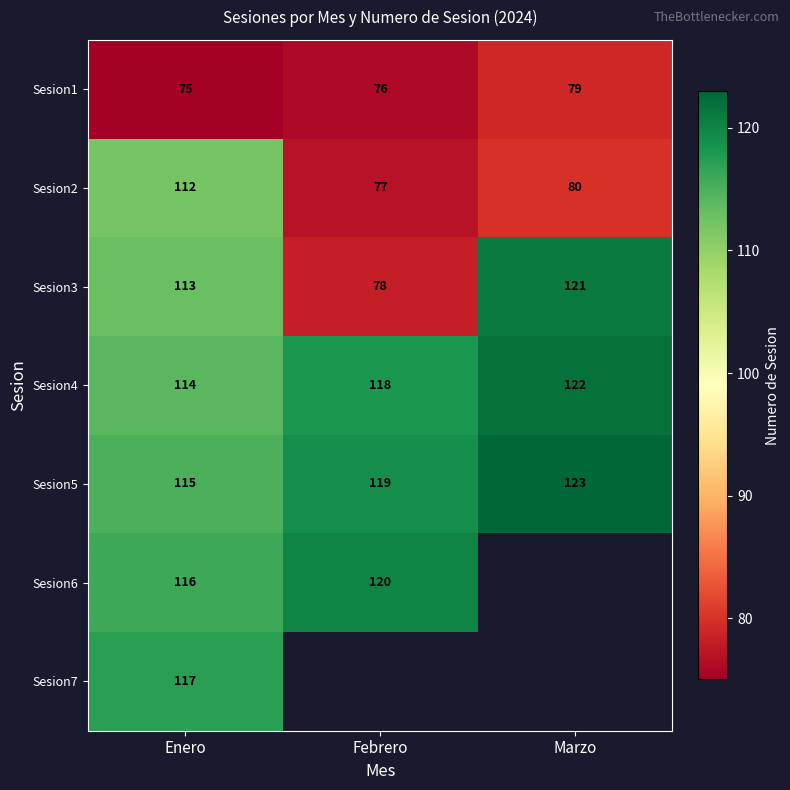

What is the greatest value displayed?

123.0